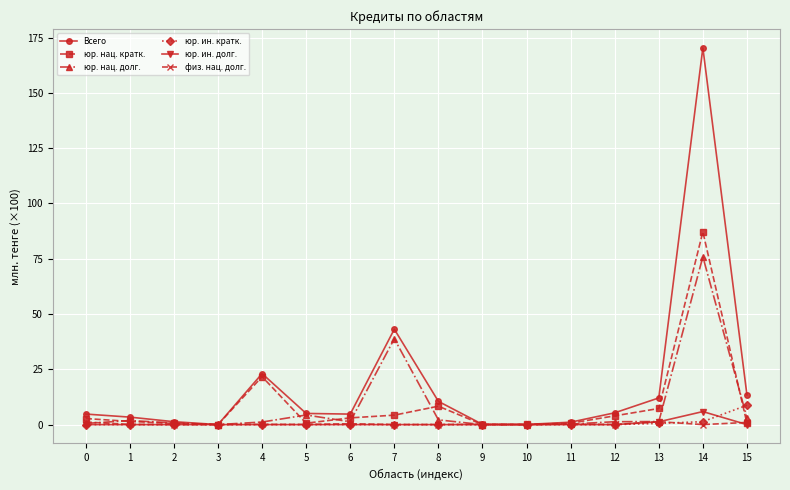

Which series changed the most between 7 and 11?

Всего